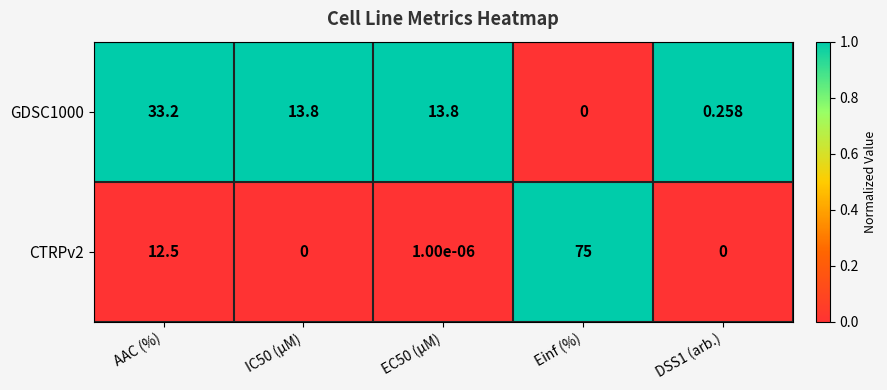

Rank the series by their average value, from highest to lowest.

CTRPv2, GDSC1000